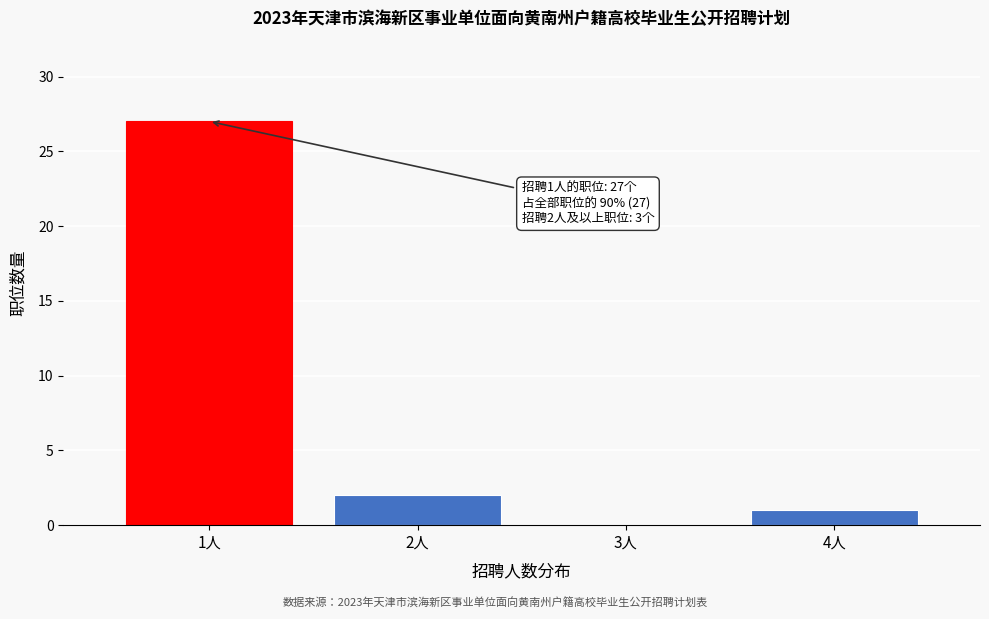

Reading left to right, list all the values displayed in this chart.

1人=27	2人=2	3人=0	4人=1